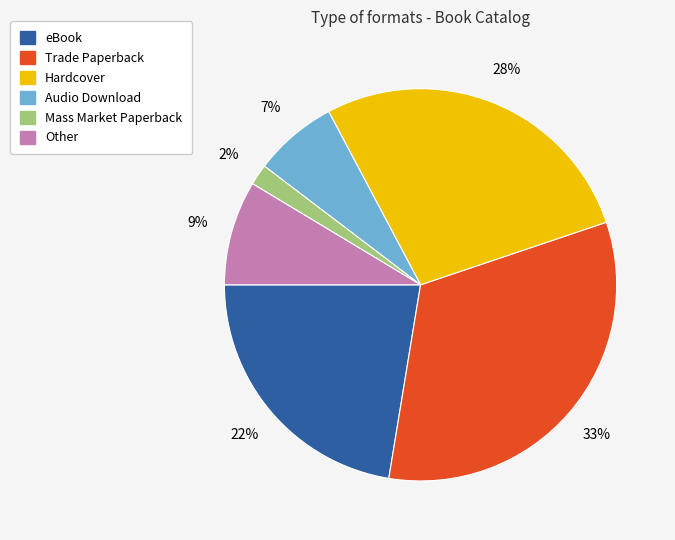

Rank the categories by value from lowest to highest.

Mass Market Paperback, Audio Download, Other, eBook, Hardcover, Trade Paperback